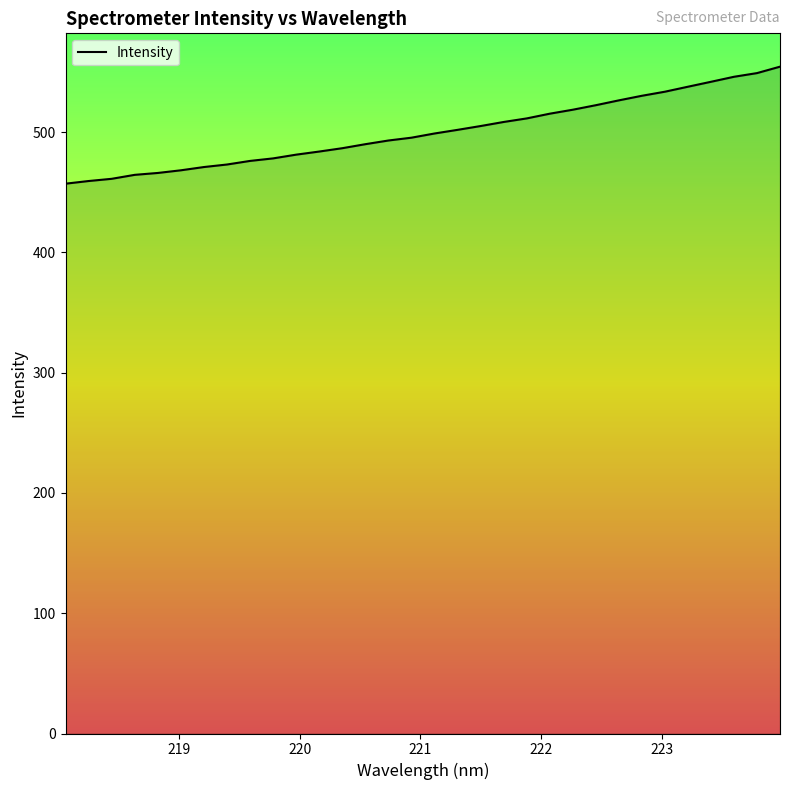

What is the maximum value shown in the chart?

554.4